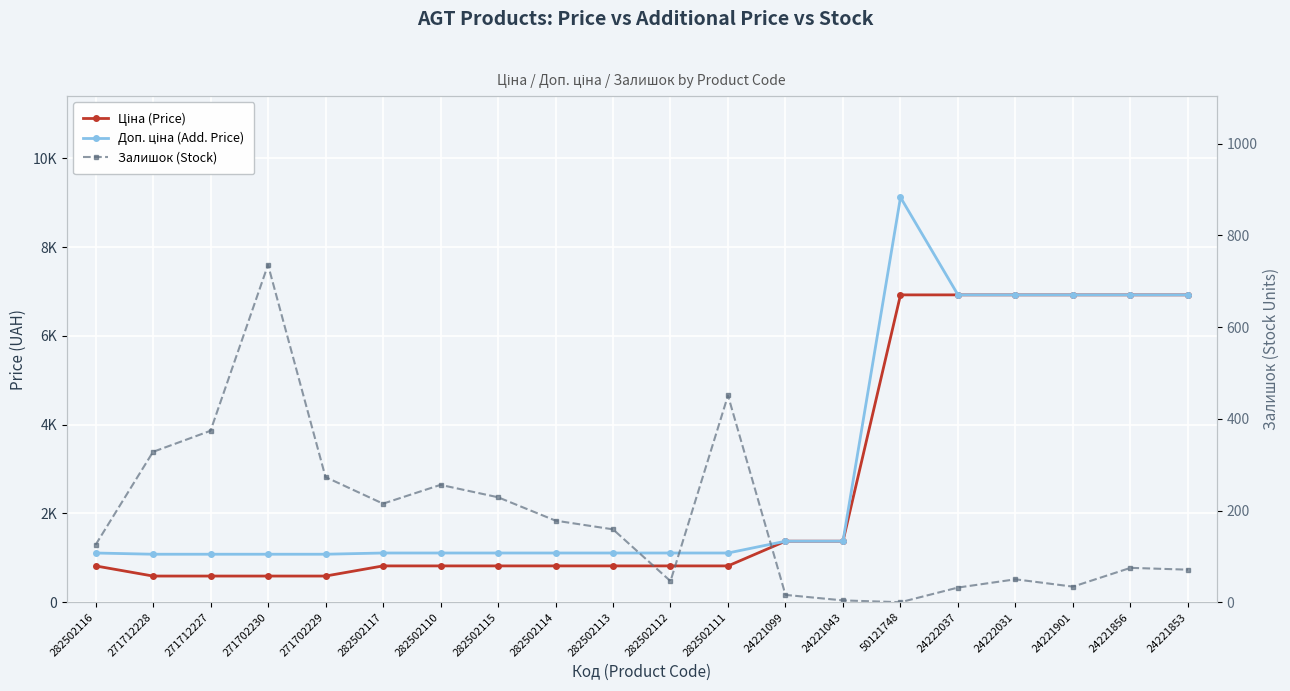

What is the total value across all series at 24221856?

13926.3